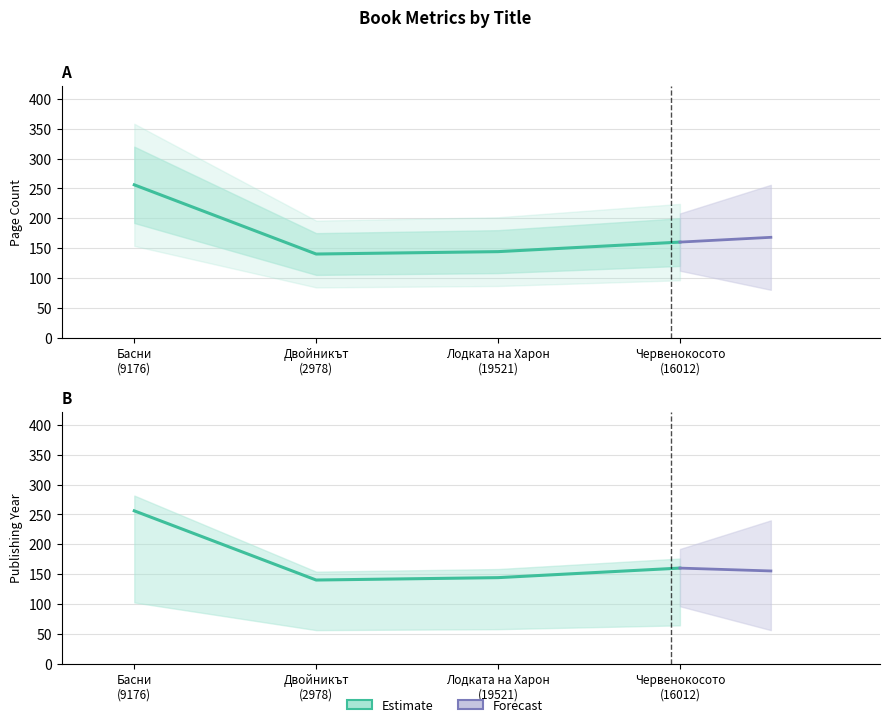

What value does the data have at Двойникът
(2978), to the nearest 5?

140